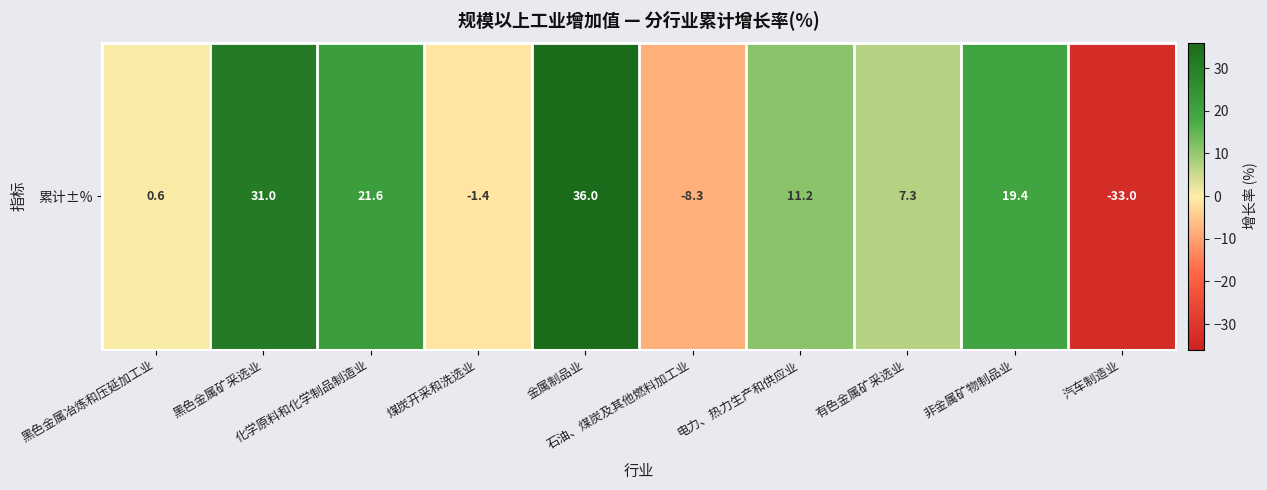

Where does the data first go above 11?

黑色金属矿采选业